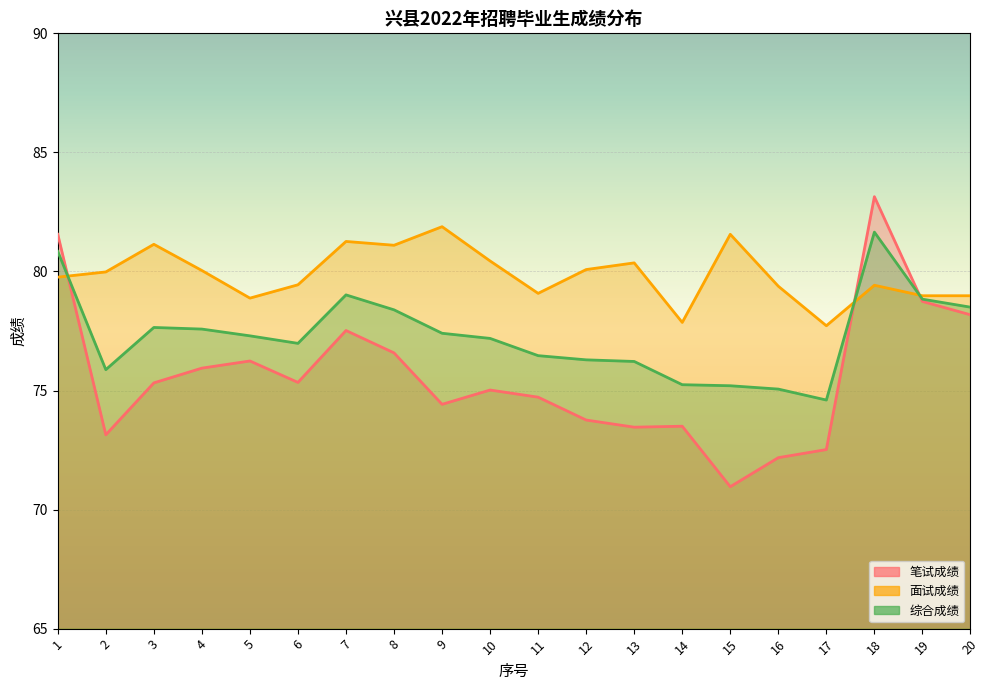

What are all the series names shown in the legend?

笔试成绩, 面试成绩, 综合成绩